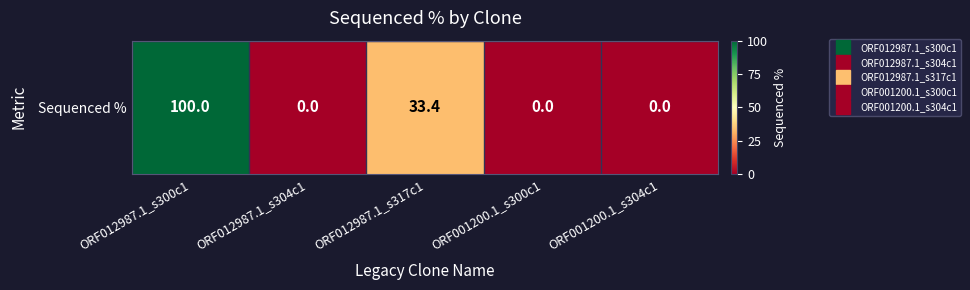

Is it true that the value at ORF012987.1_s300c1 is 100.0?

True